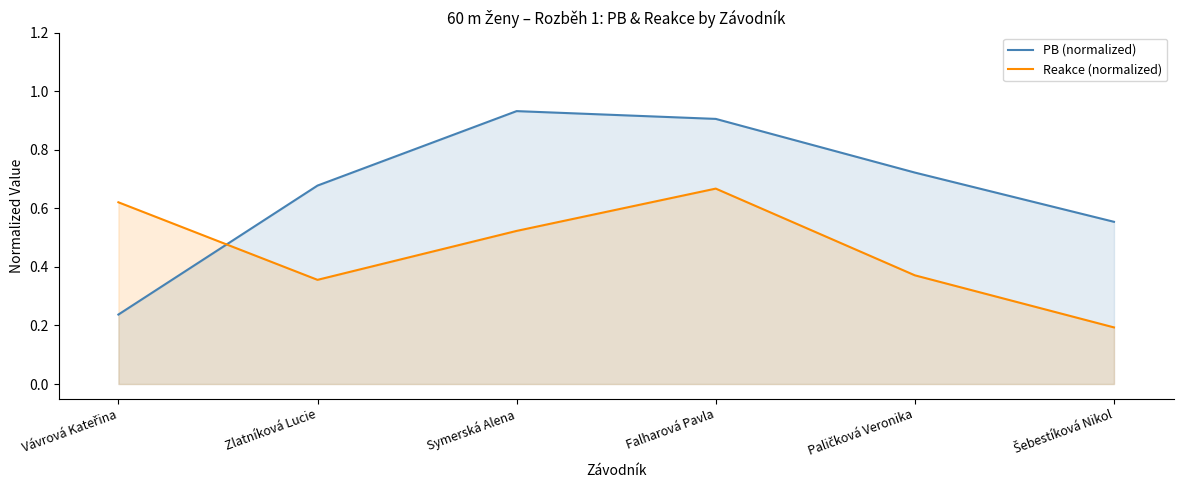

What are all the series names shown in the legend?

PB (normalized), Reakce (normalized)